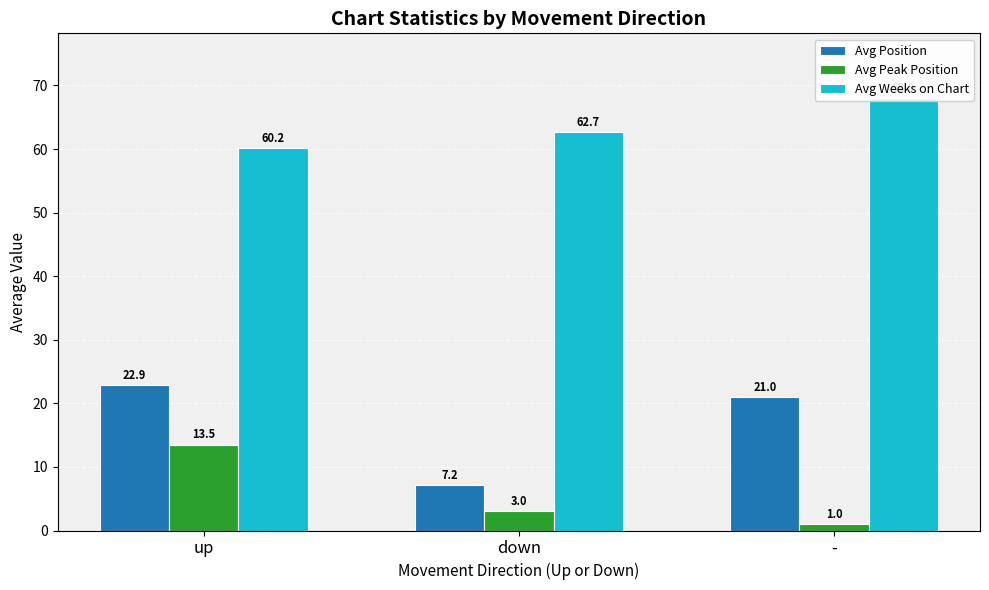

Reading right to left, extract all data points from this chart.

Avg Position: -=21.0	down=7.2	up=22.9
Avg Peak Position: -=1.0	down=3.0	up=13.5
Avg Weeks on Chart: -=68.0	down=62.7	up=60.2